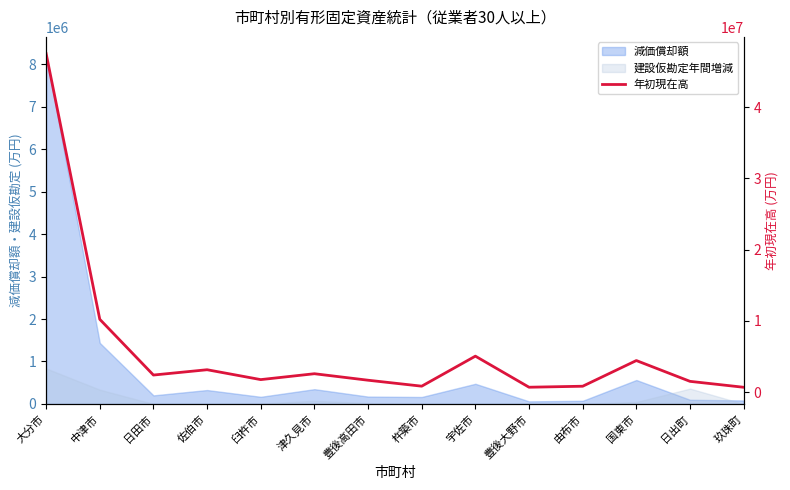

Rank the categories by value from highest to lowest.

大分市, 中津市, 宇佐市, 国東市, 佐伯市, 津久見市, 日田市, 臼杵市, 豊後高田市, 日出町, 杵築市, 由布市, 豊後大野市, 玖珠町